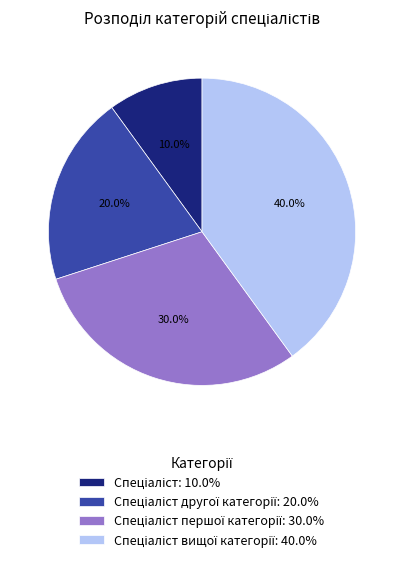

Count the number of slices in the pie.

4